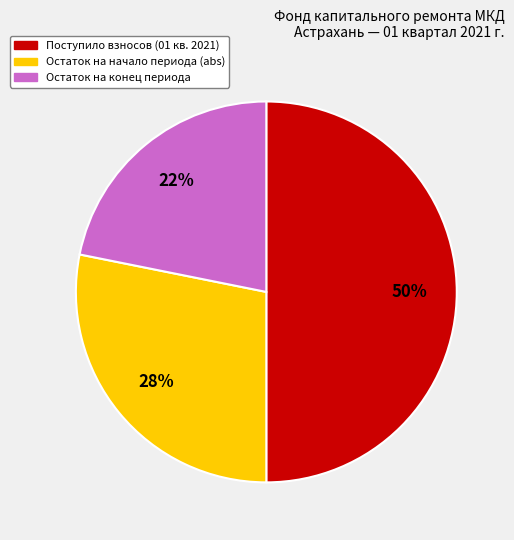

To the nearest percent, what is the difference between the largest and smallest slice percentages?

28%